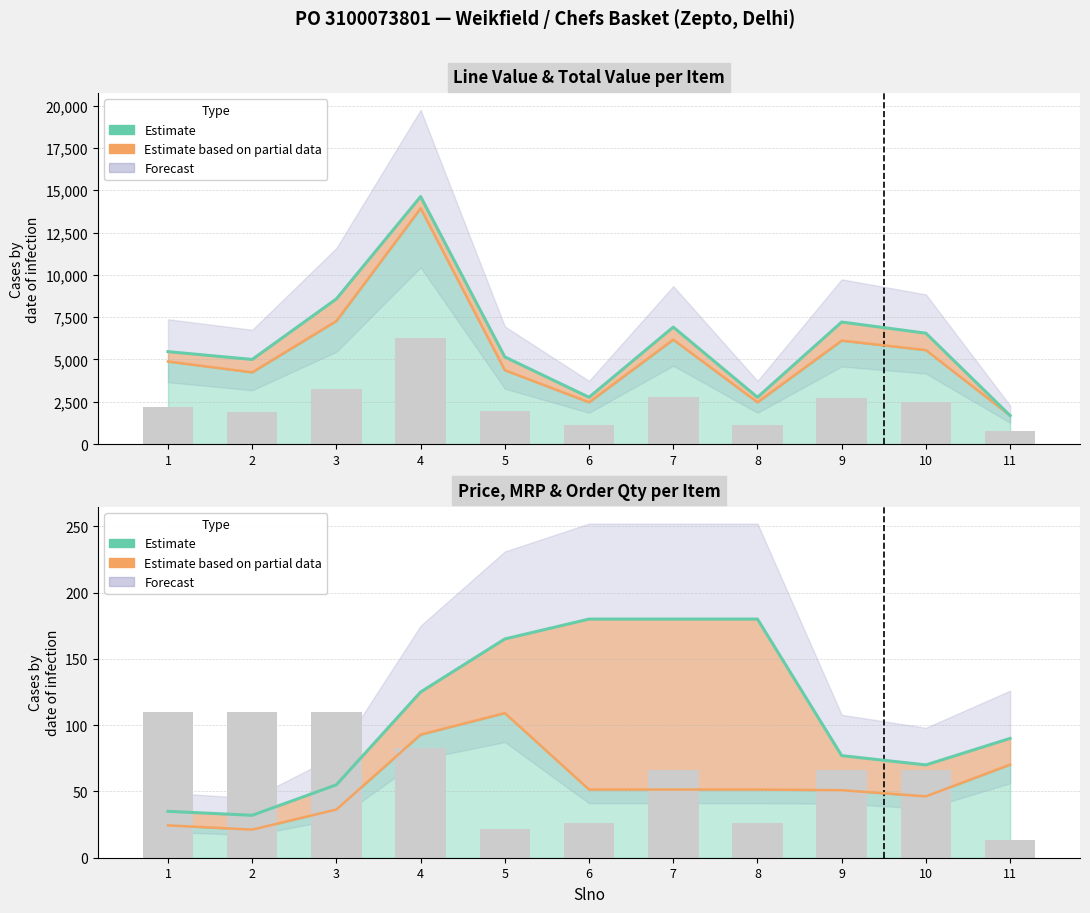

Which series has the largest total across all categories?

Total Value